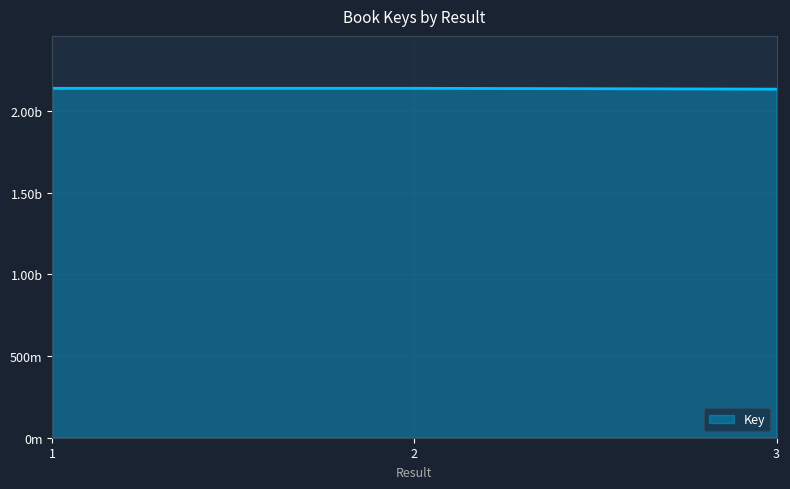

Does the chart have visible grid lines?

Yes